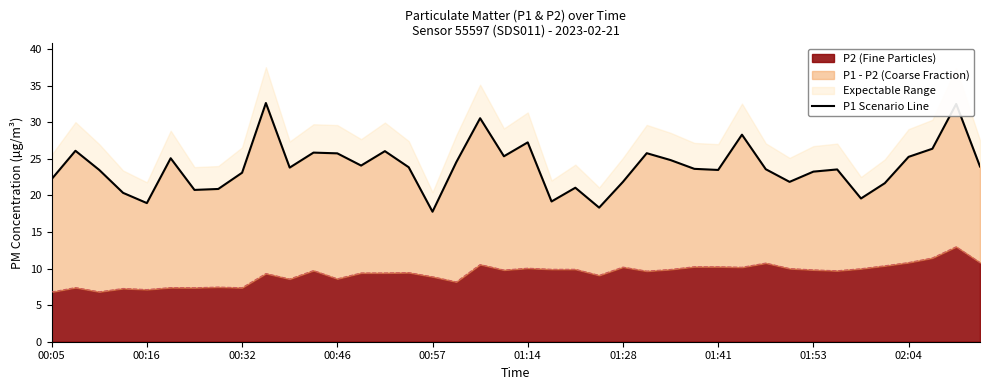

Is it true that the value at 34 is 27.8?

False